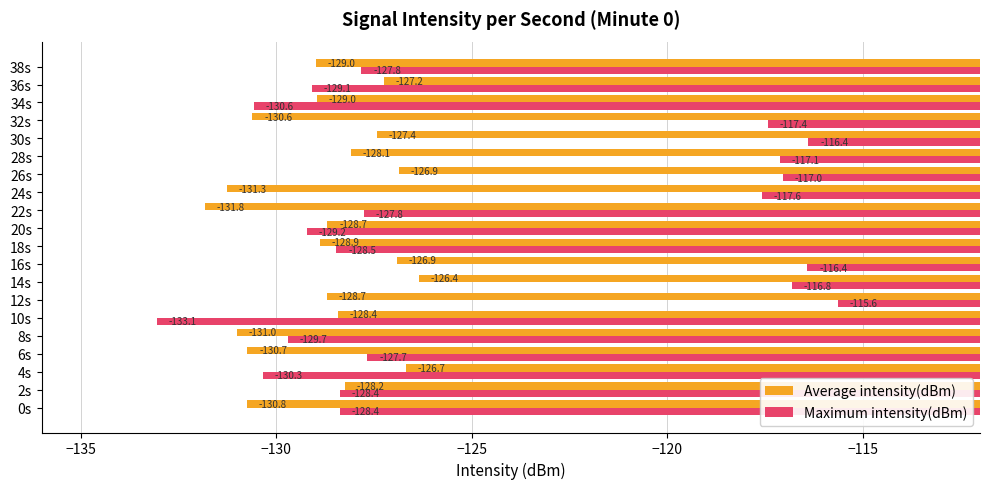

How many categories are shown in the chart?

20